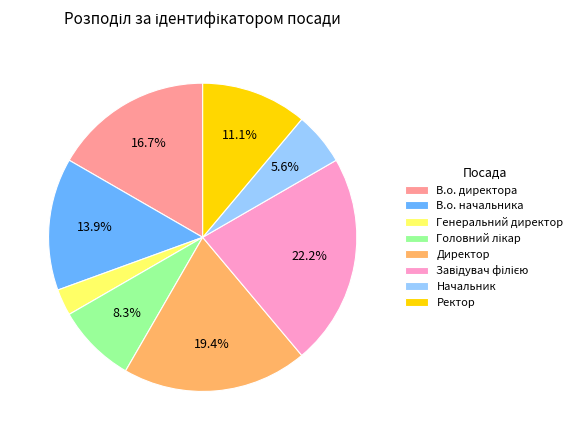

How many slices are in this pie chart?

8